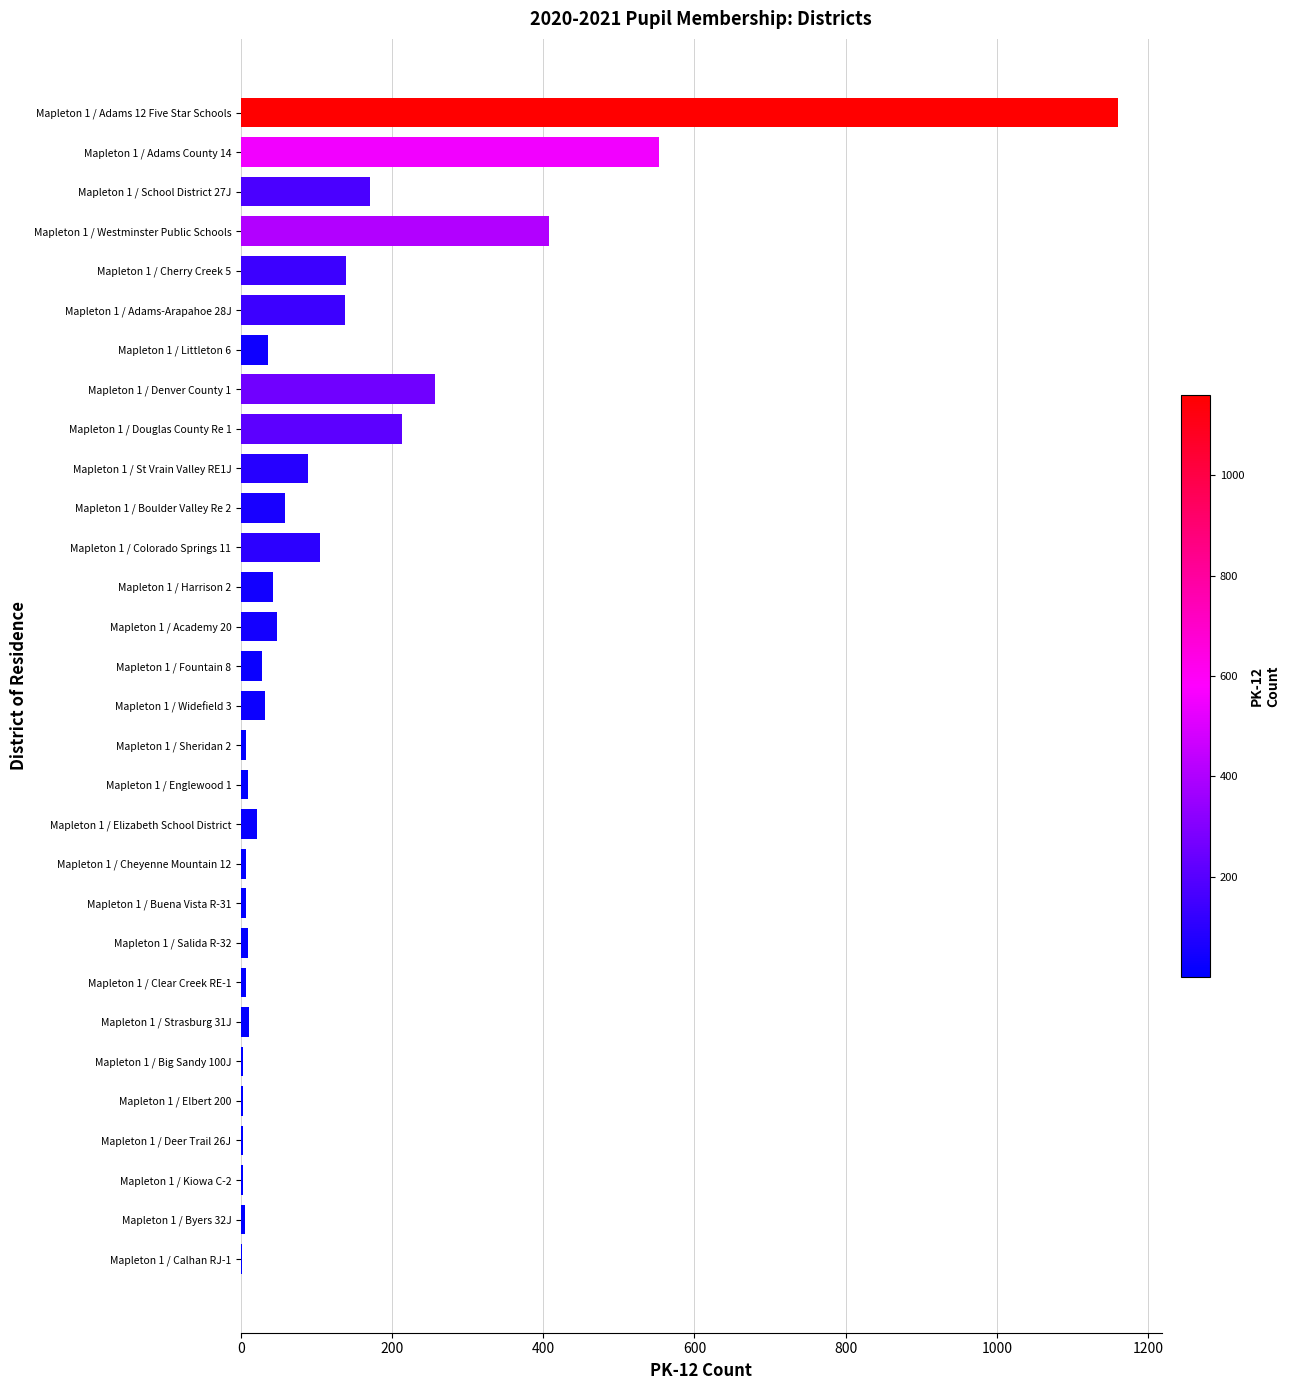

How many series are shown in this chart?

1